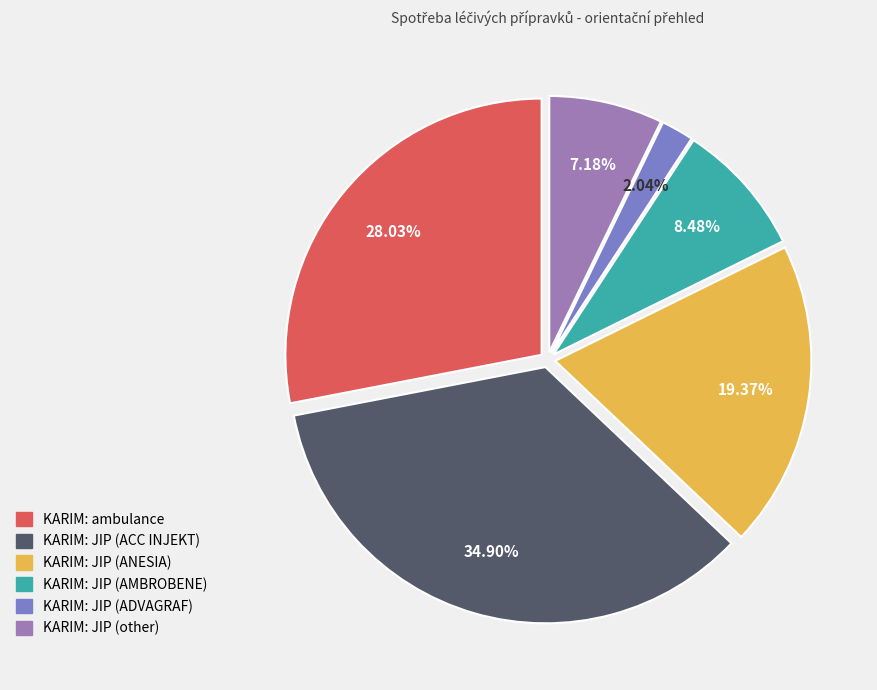

To the nearest percent, what is the combined percentage of KARIM: JIP (ADVAGRAF) and KARIM: JIP (ACC INJEKT)?

37%